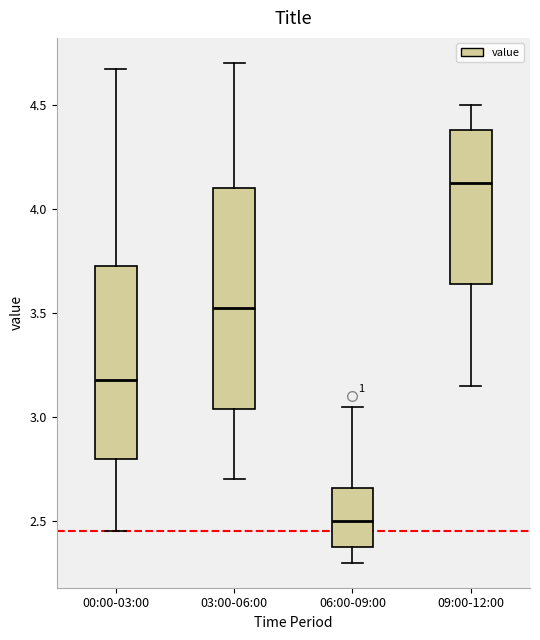

Reading left to right, transcribe this box plot: for each box, give where its median line is, the range the box spans, and where its two whiskers end, as read against the y-axis. The values are not printed on the chart, so give them approximately, as read against the axis.

00:00-03:00: median 3.20, box 2.80 to 3.75, whiskers 2.45 to 4.65
03:00-06:00: median 3.55, box 3.05 to 4.10, whiskers 2.70 to 4.70
06:00-09:00: median 2.50, box 2.40 to 2.65, whiskers 2.30 to 3.05
09:00-12:00: median 4.15, box 3.65 to 4.40, whiskers 3.15 to 4.50